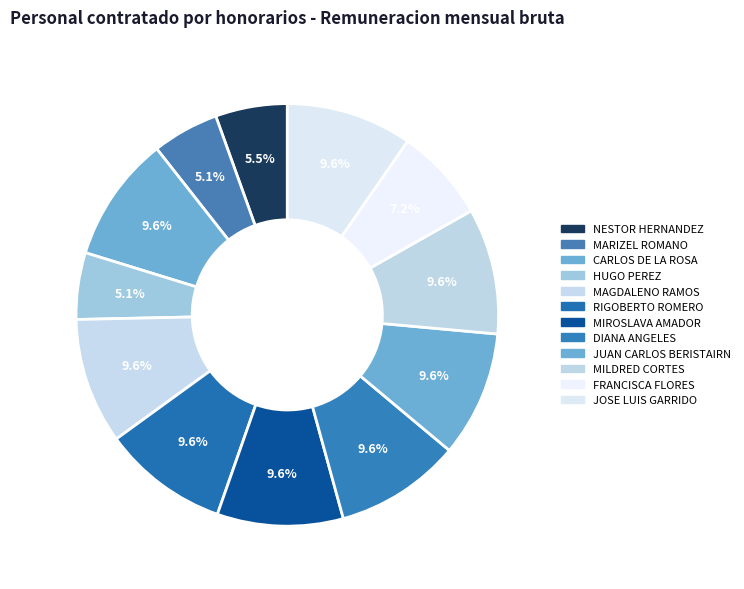

Is it true that FRANCISCA FLORES is 7% of the pie?

True